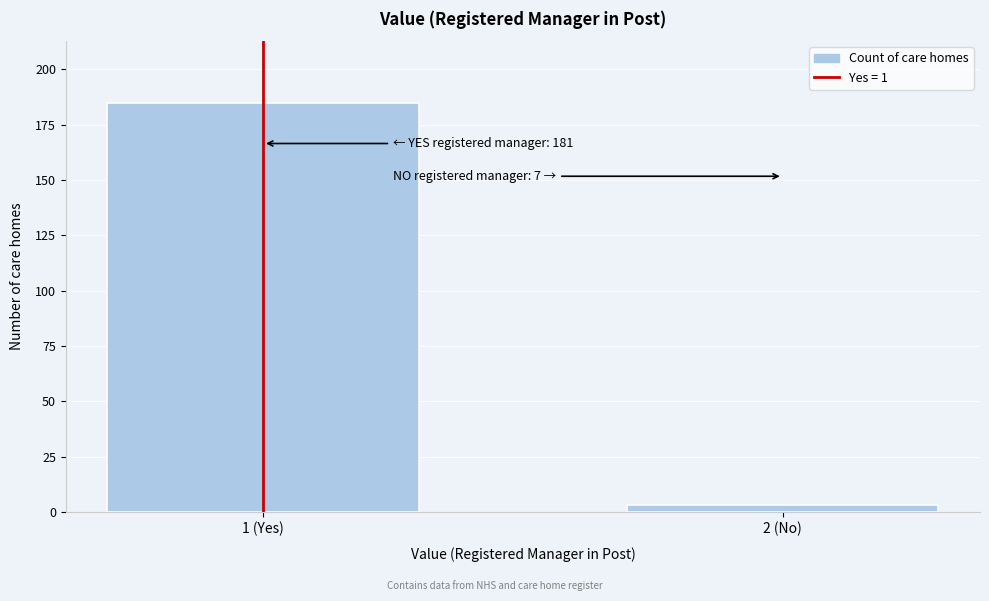

Reading left to right, list all the values displayed in this chart.

1 (Yes)=185	2 (No)=3